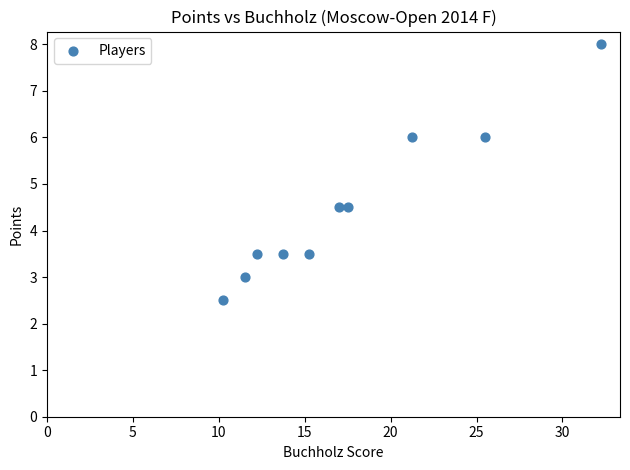

What is the range of Y values (max minus min)?

5.5